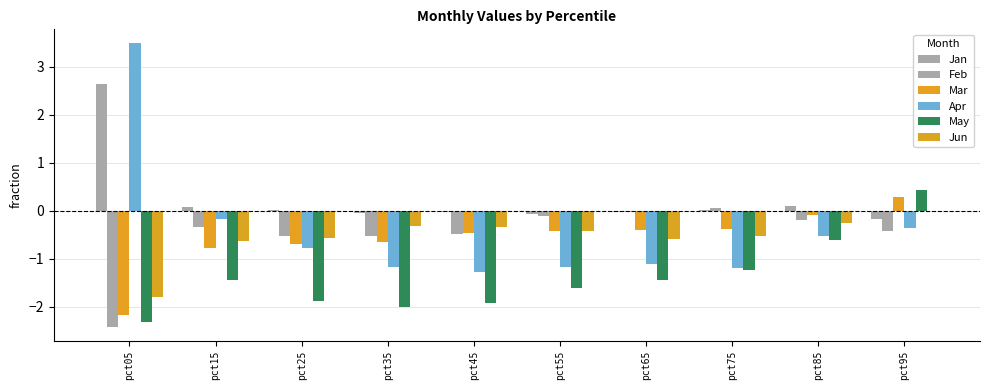

Read the Apr value at pct05.

3.5